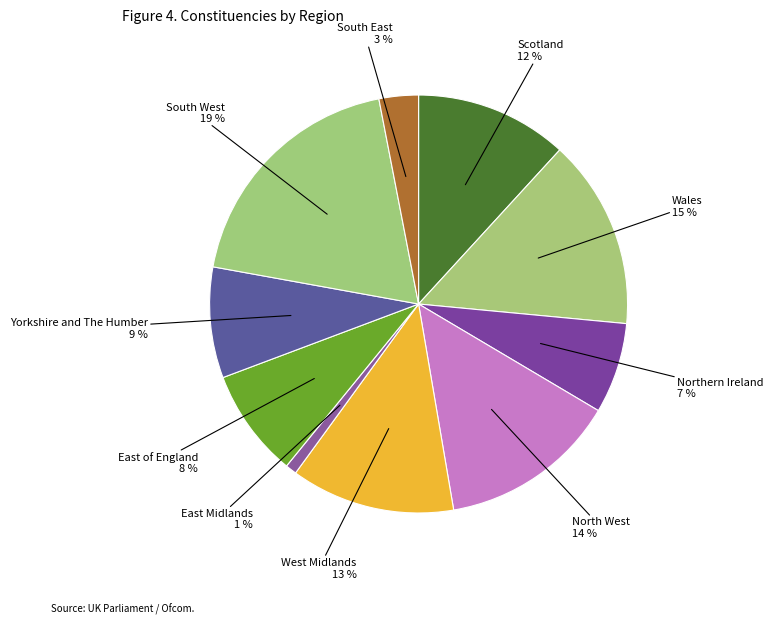

Does South West represent more than half of the total?

No